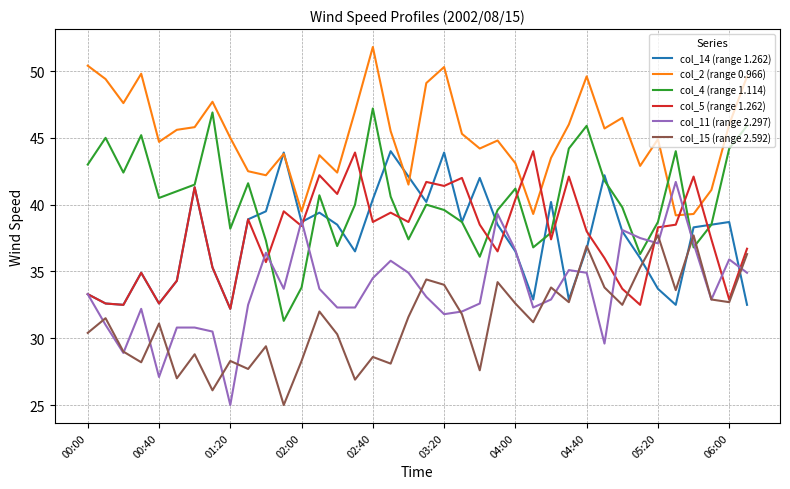

What is the minimum value shown in the chart?

25.0